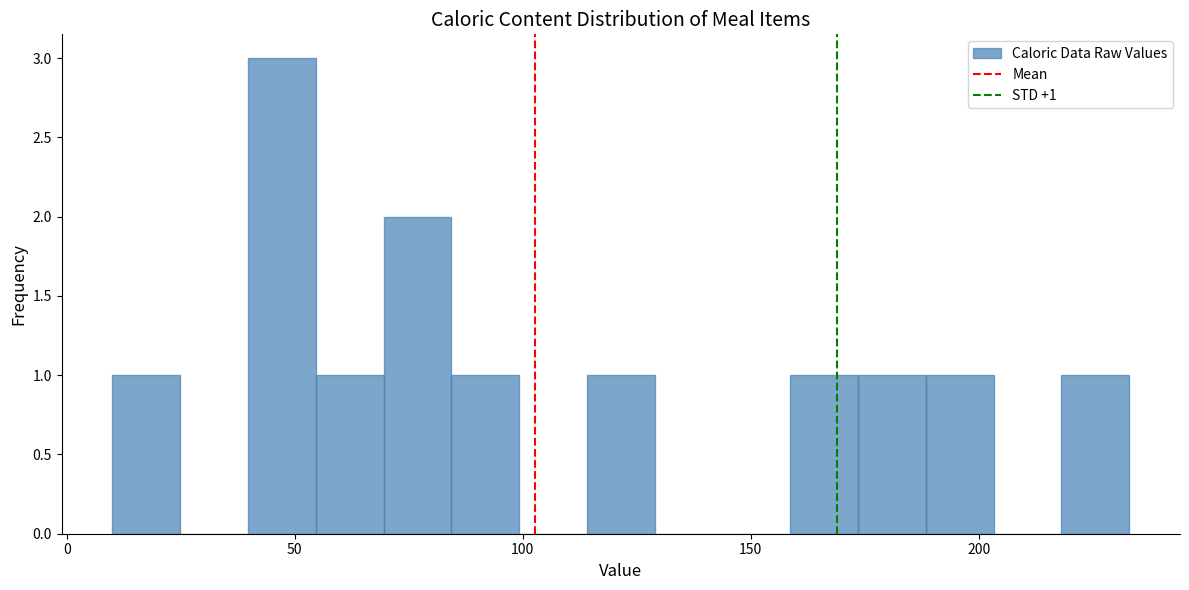

Read against the x-axis, roughly where is the centre of the tallest bar?

45